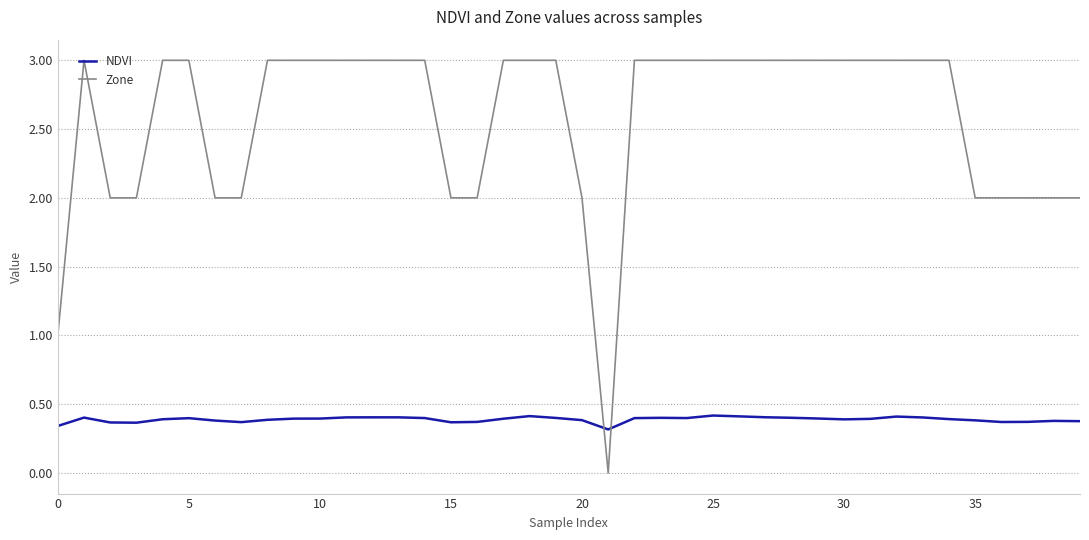

List the series in order of their overall mean, lowest first.

NDVI, Zone